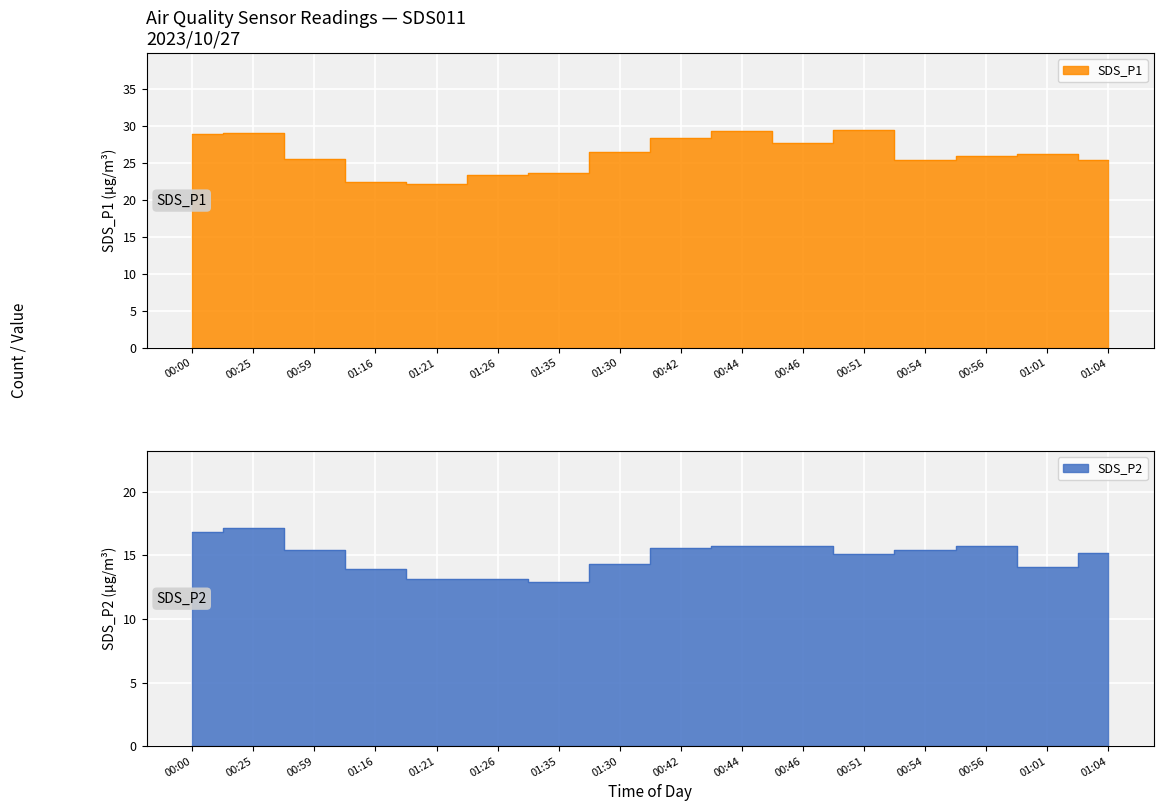

True or false: SDS_P2 has more than 1 points higher than both neighbors.

False